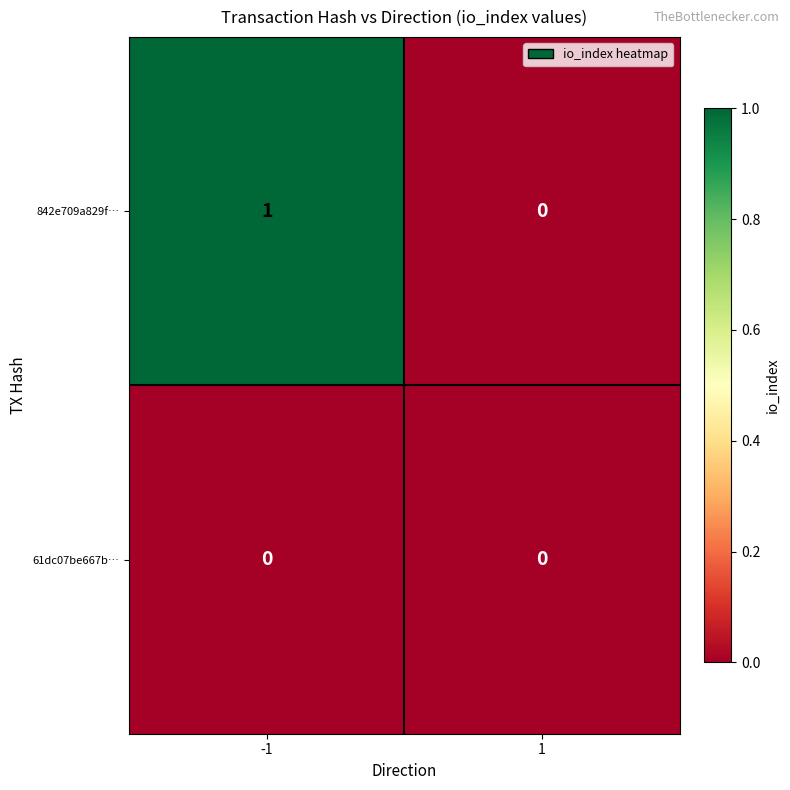

At which category does the chart reach its peak across all series?

-1